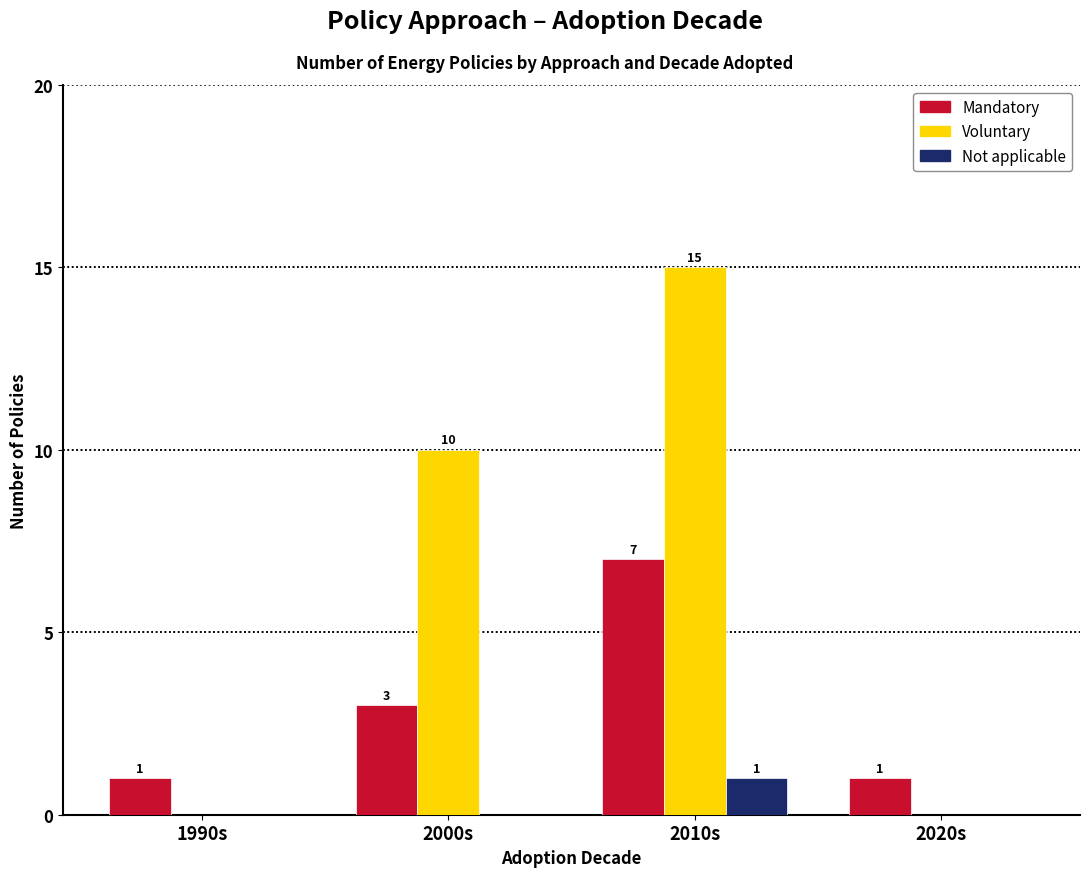

What is the sum of all Voluntary values?

25